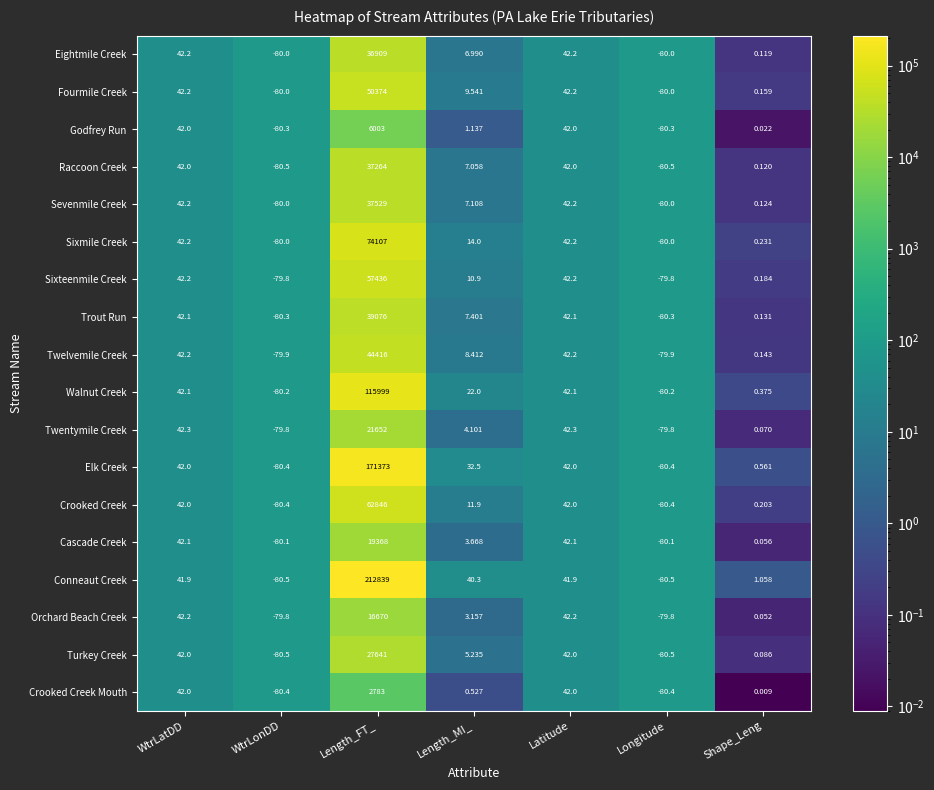

At which category is the sum across all series the highest?

Length_FT_